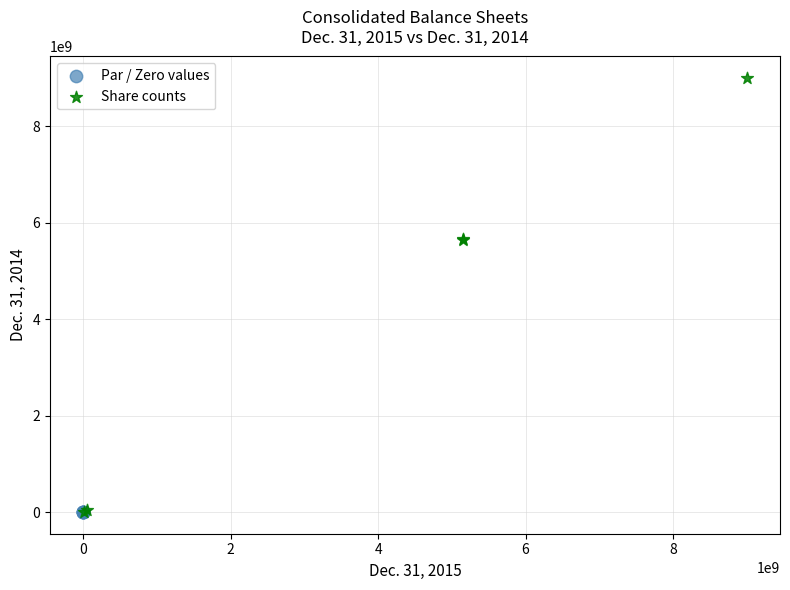

What are all the series names shown in the legend?

Par / Zero values, Share counts